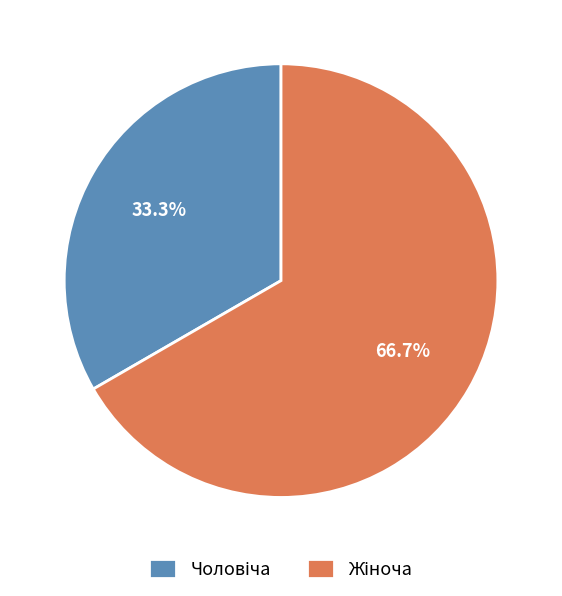

Does any single category account for the majority?

Yes